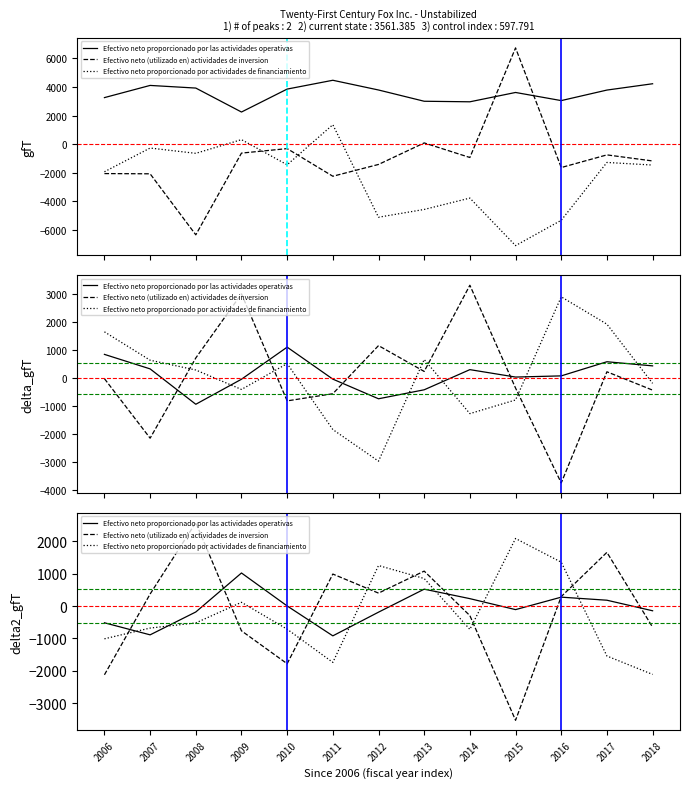

What is the value of the Efectivo neto proporcionado por las actividades operativas point at the 10th from the left?

-111.8